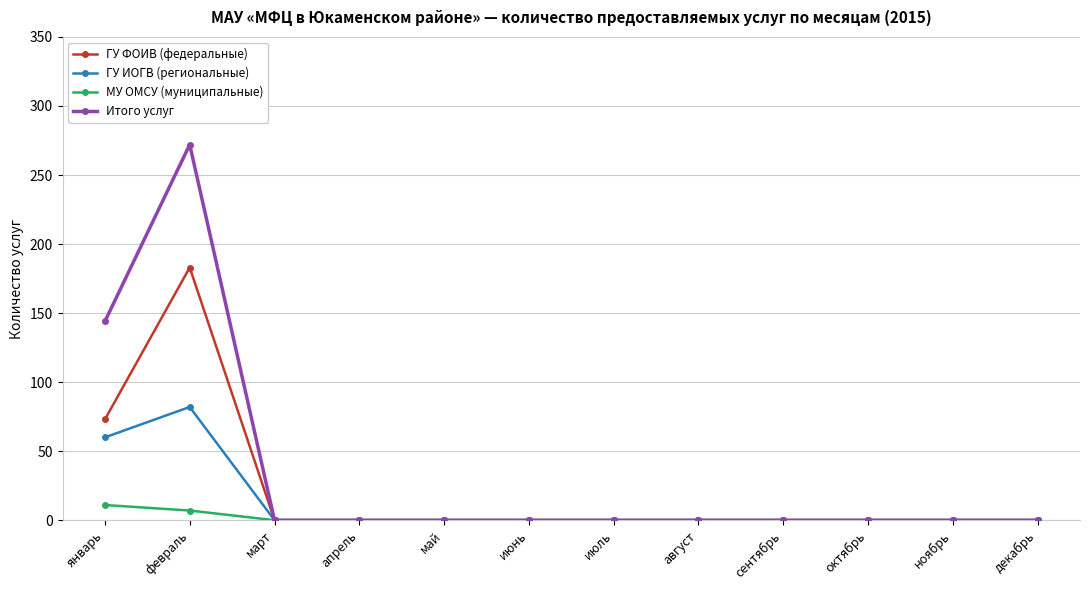

Which series changed the most between февраль and апрель?

Итого услуг